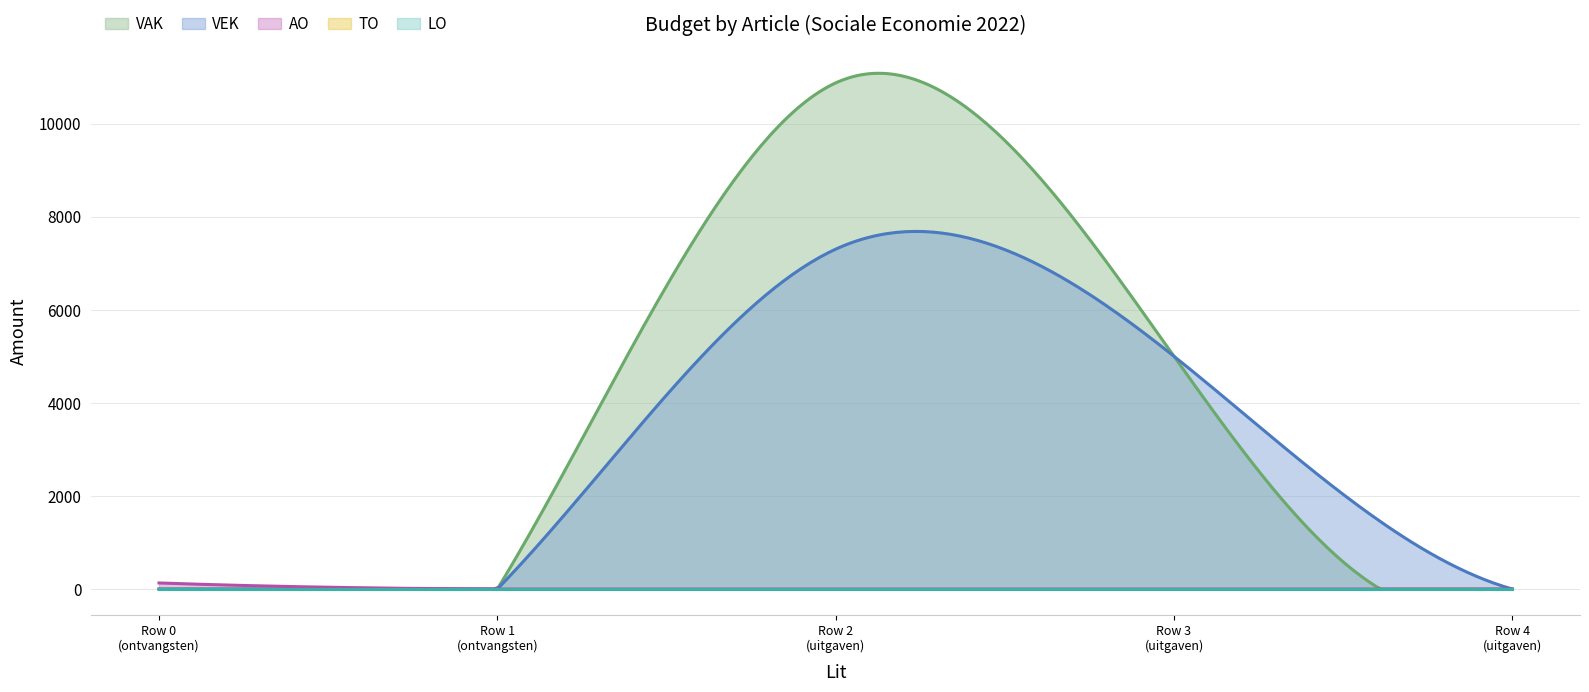

Is the value of LO at 3 greater than the value of VAK at 3?

No